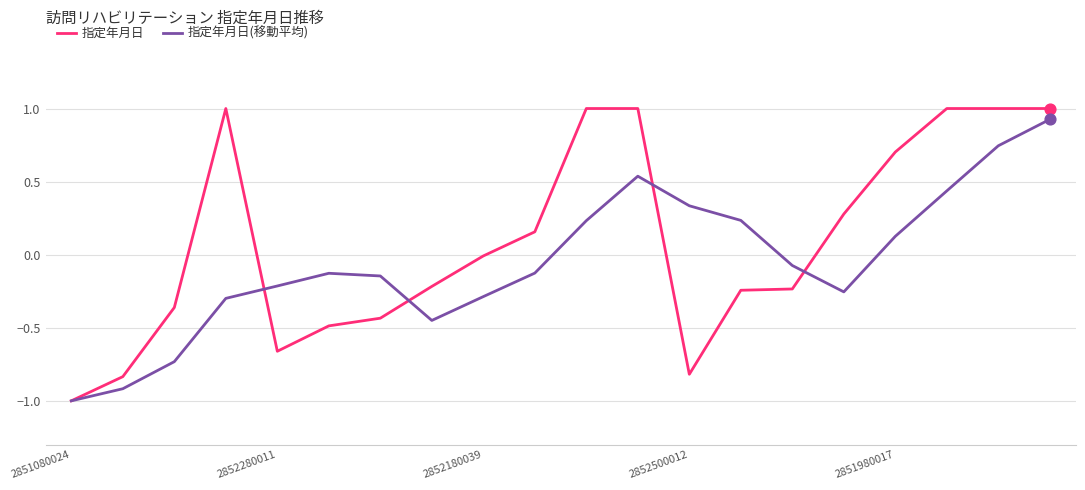

Which series has the largest total across all categories?

指定年月日